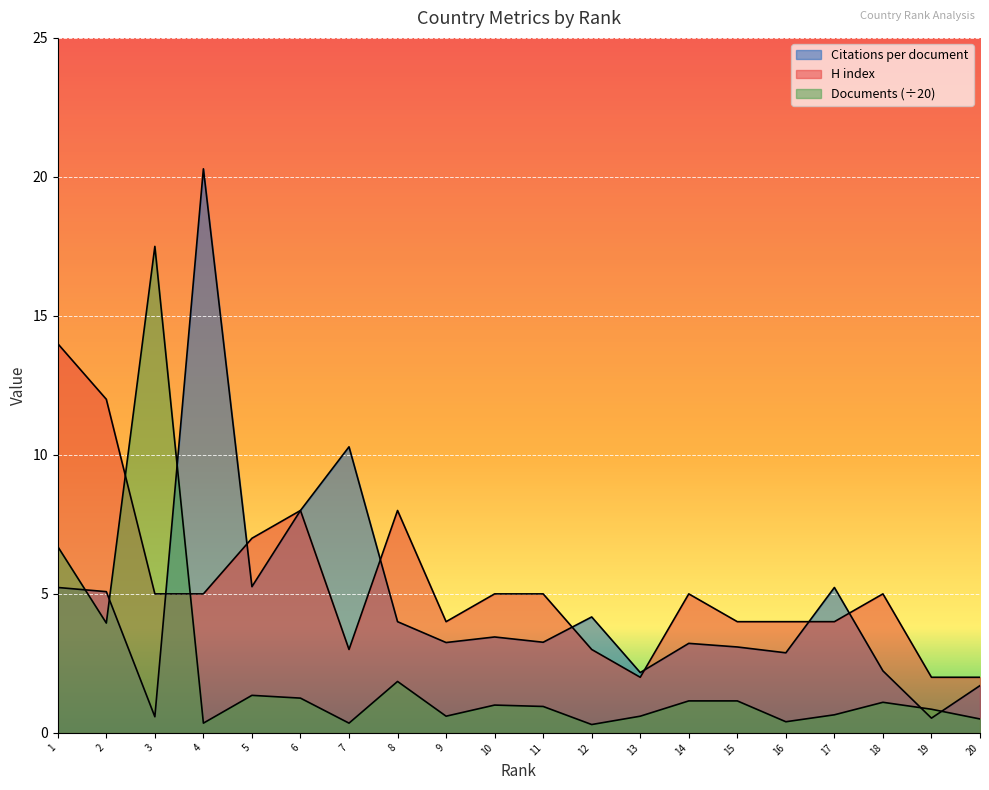

What is the value of the H index point at the 2nd from the left?

12.0